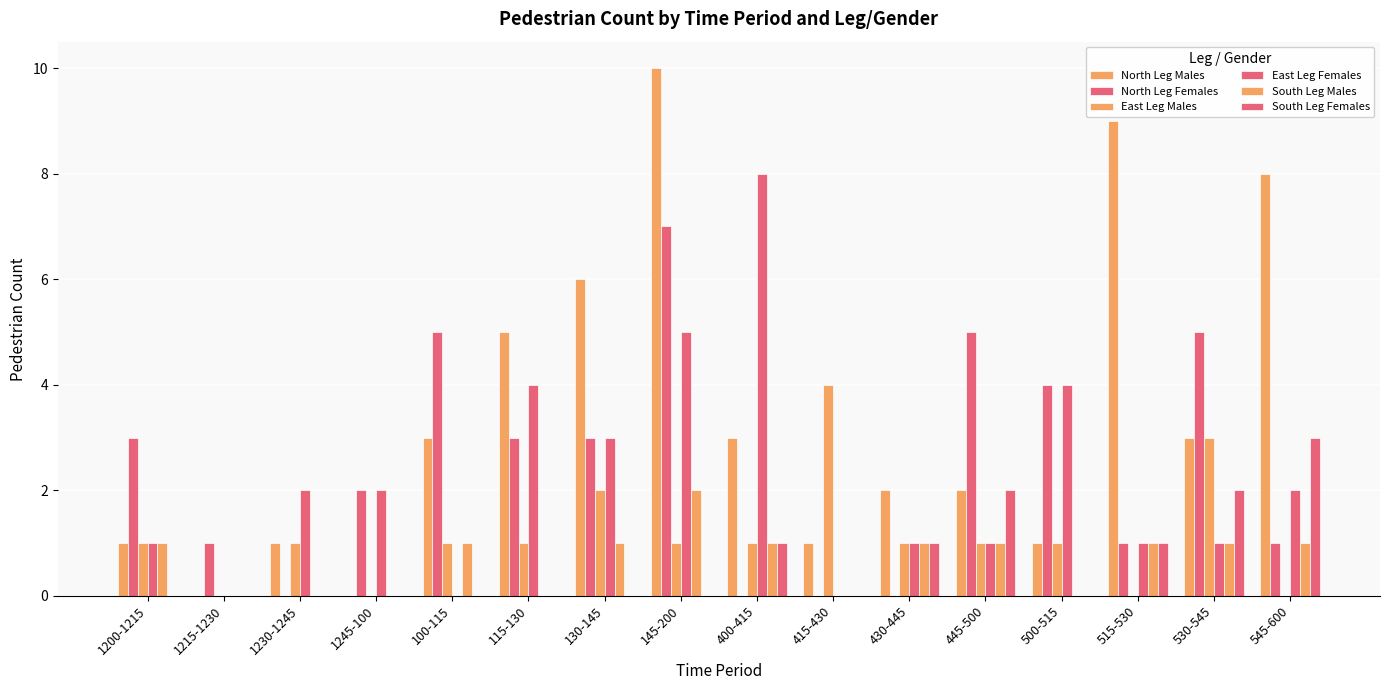

Are the bars horizontal?

No